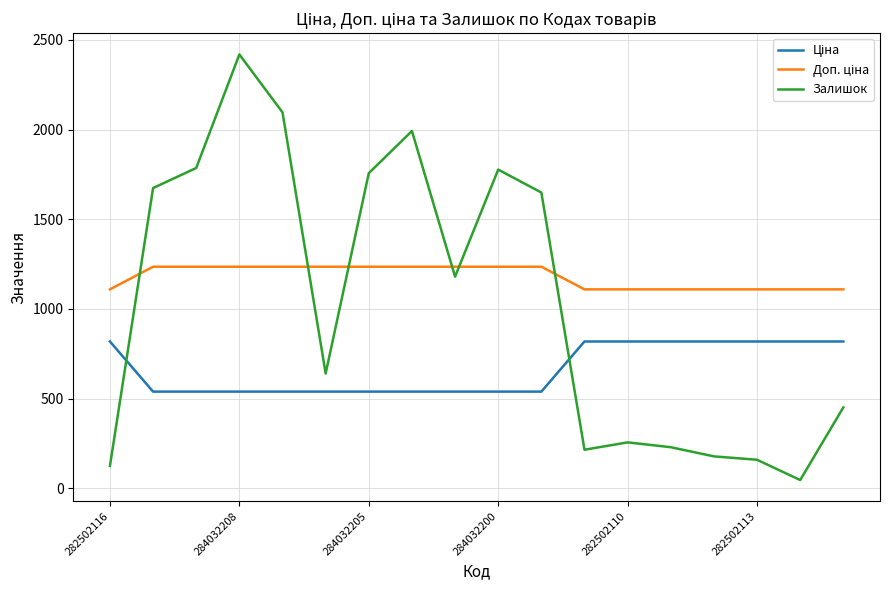

Which series has the largest range (max minus min)?

Залишок